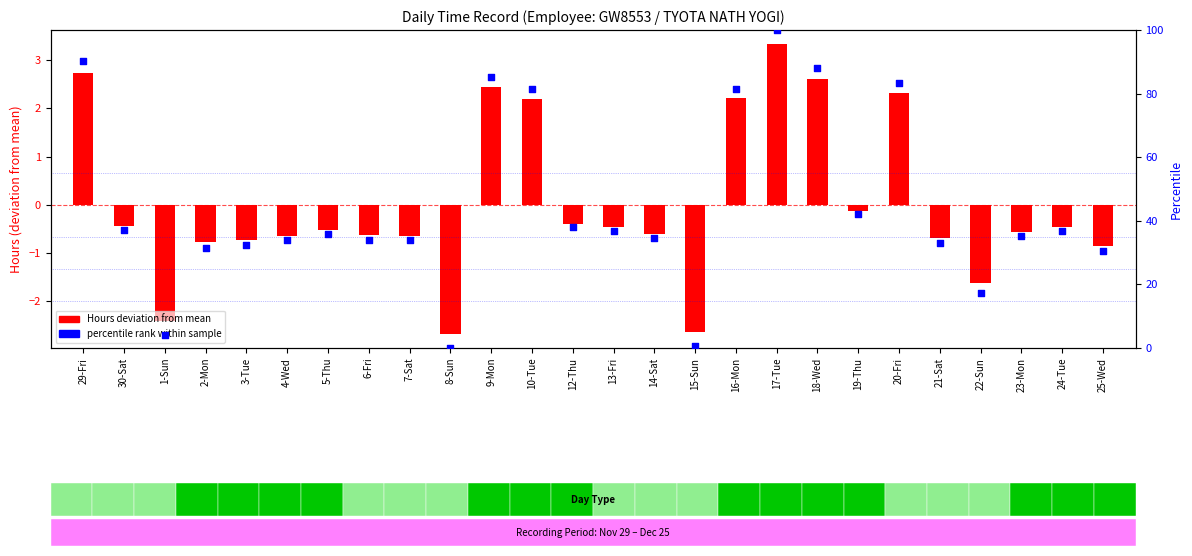

At which category is the sum across all series the highest?

17-Tue